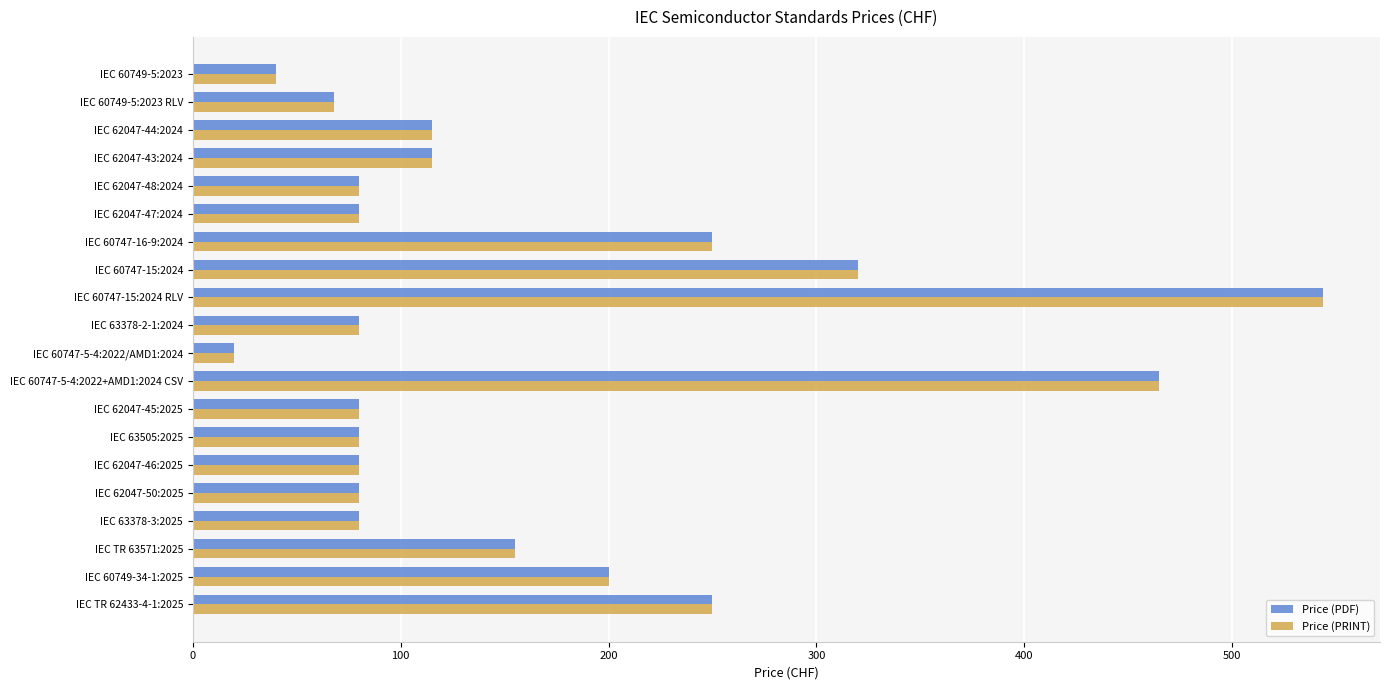

What is the difference between the maximum and minimum values in the Price (PRINT) series?

524